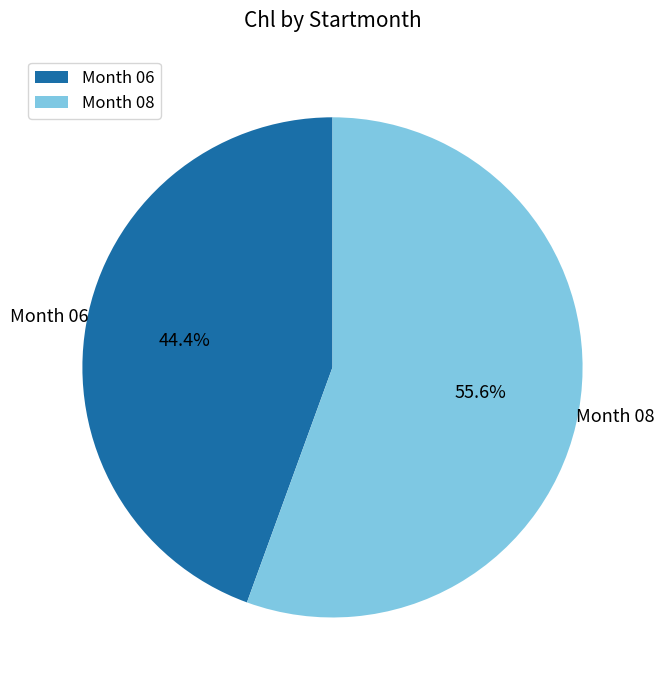

Combined, do Month 06 and Month 08 account for over 50%?

Yes